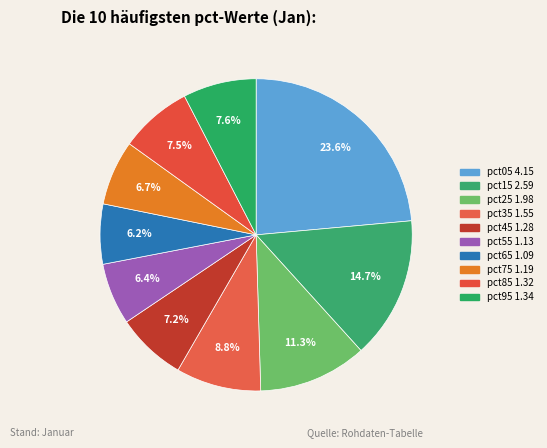

To the nearest percent, what is the average slice percentage?

10%